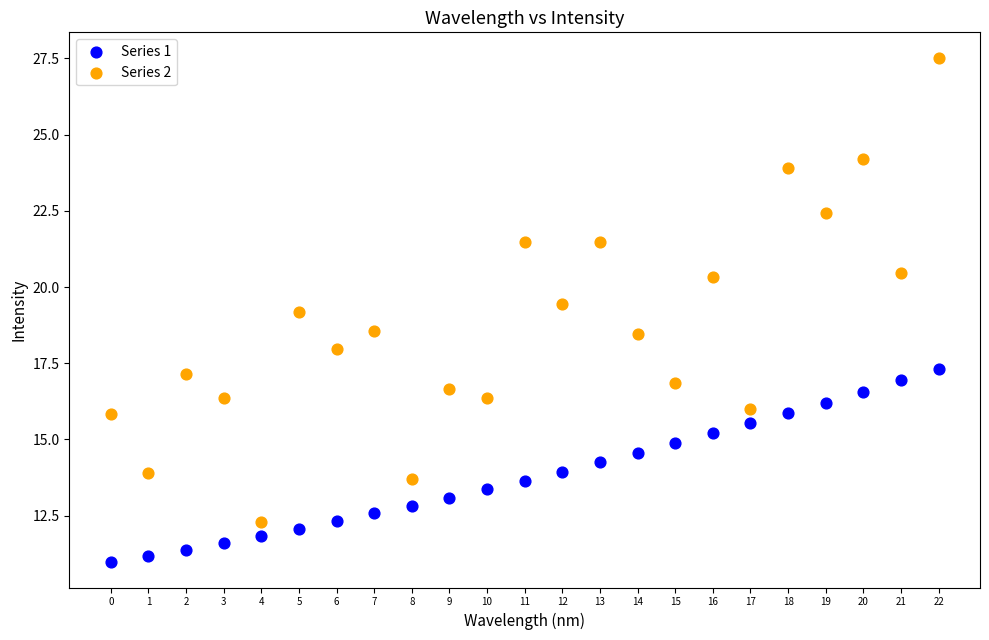

Which series contains the highest Y value?

Series 2